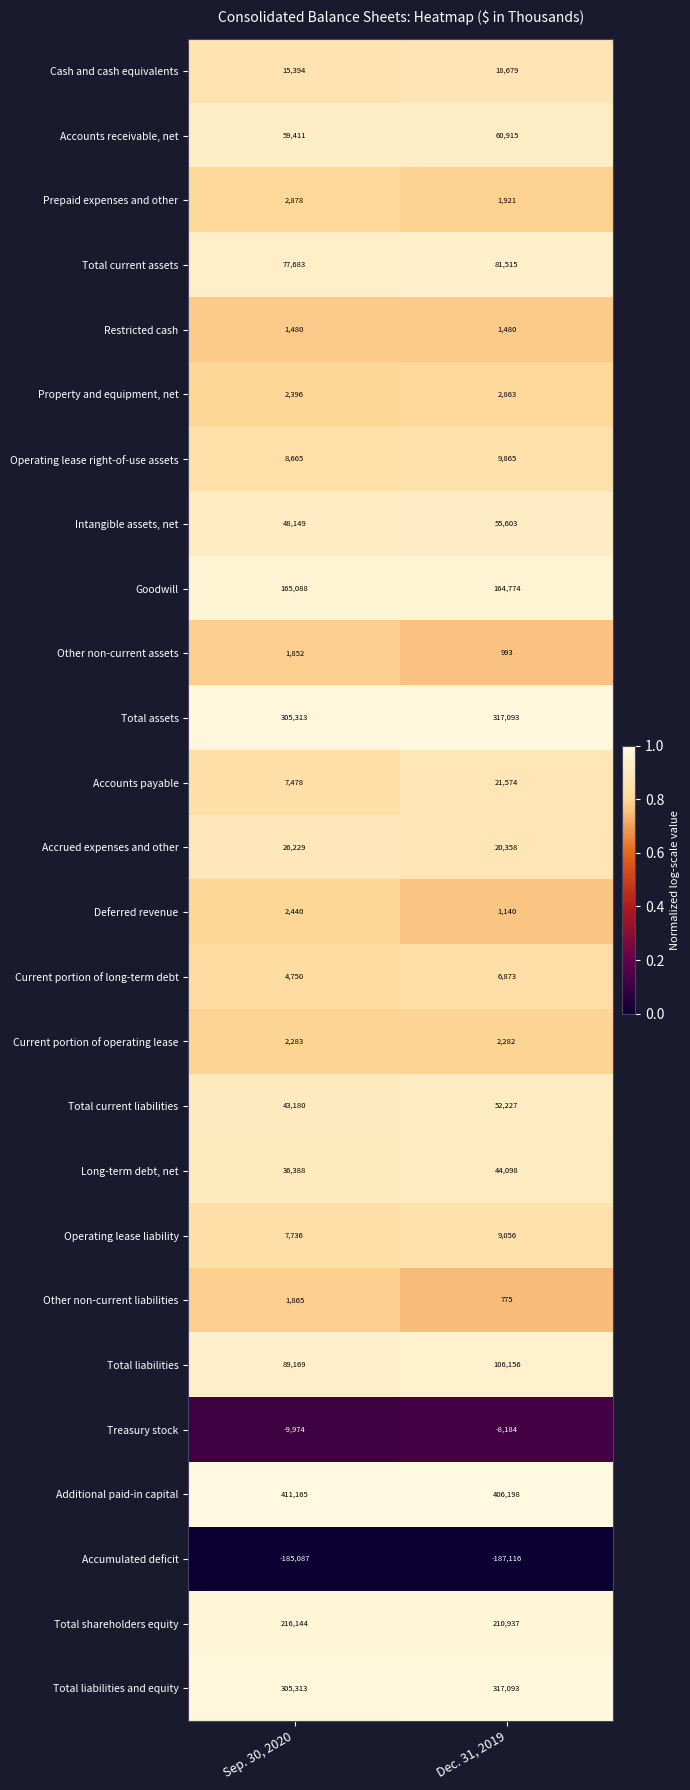

Rank the categories by Operating lease right-of-use assets value from highest to lowest.

Dec. 31, 2019, Sep. 30, 2020